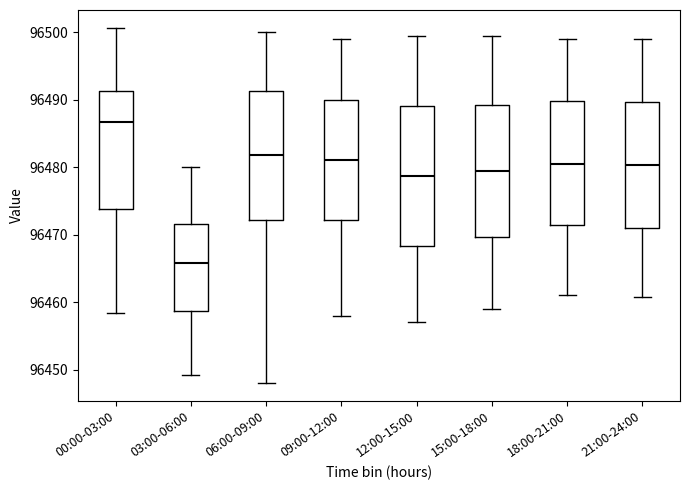

Which box has the highest median line?

00:00-03:00